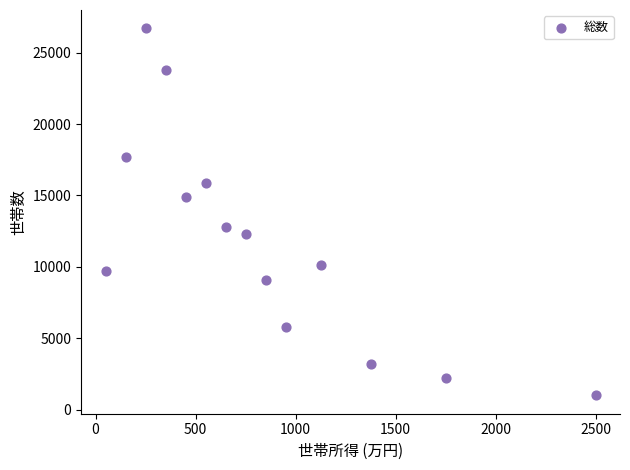

What is the range of Y values (max minus min)?

25700